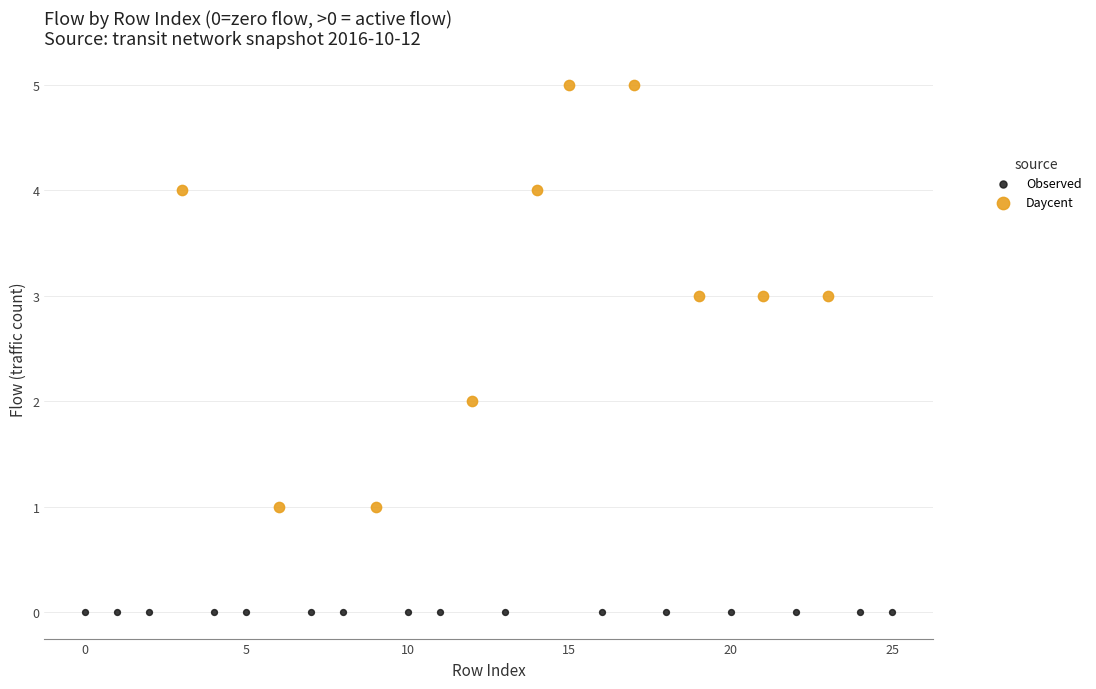

Which series contains the highest Y value?

Daycent